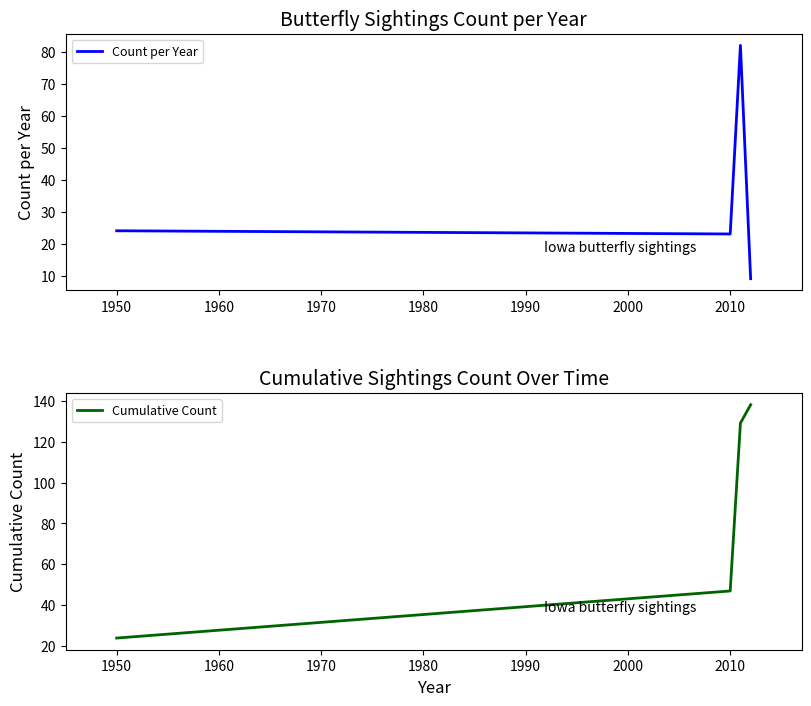

What is the value of the Count per Year point at the 3rd from the left?

82